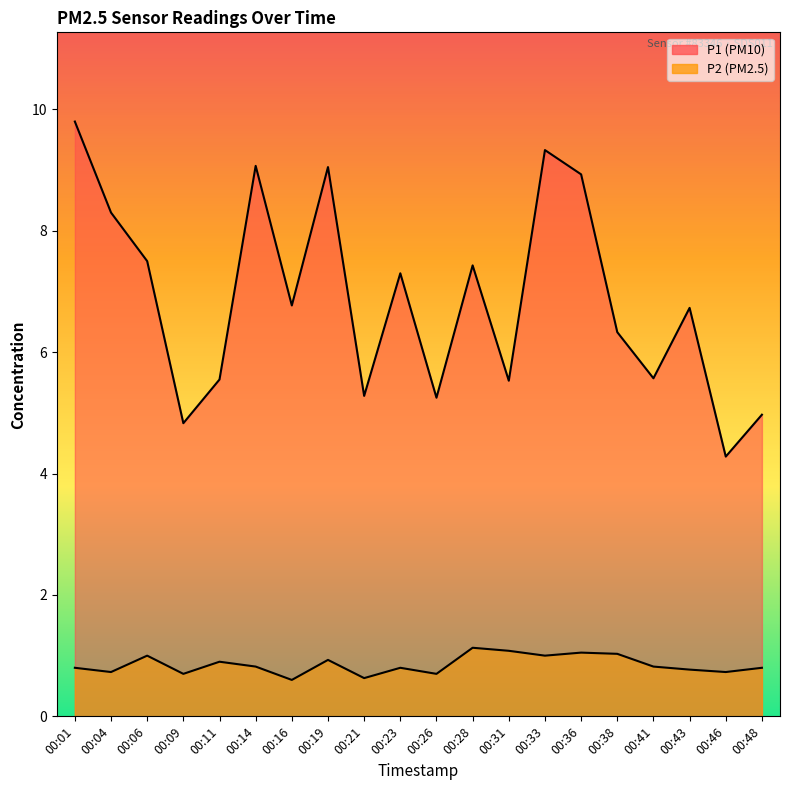

True or false: P2 and P1 intersect in this chart.

False